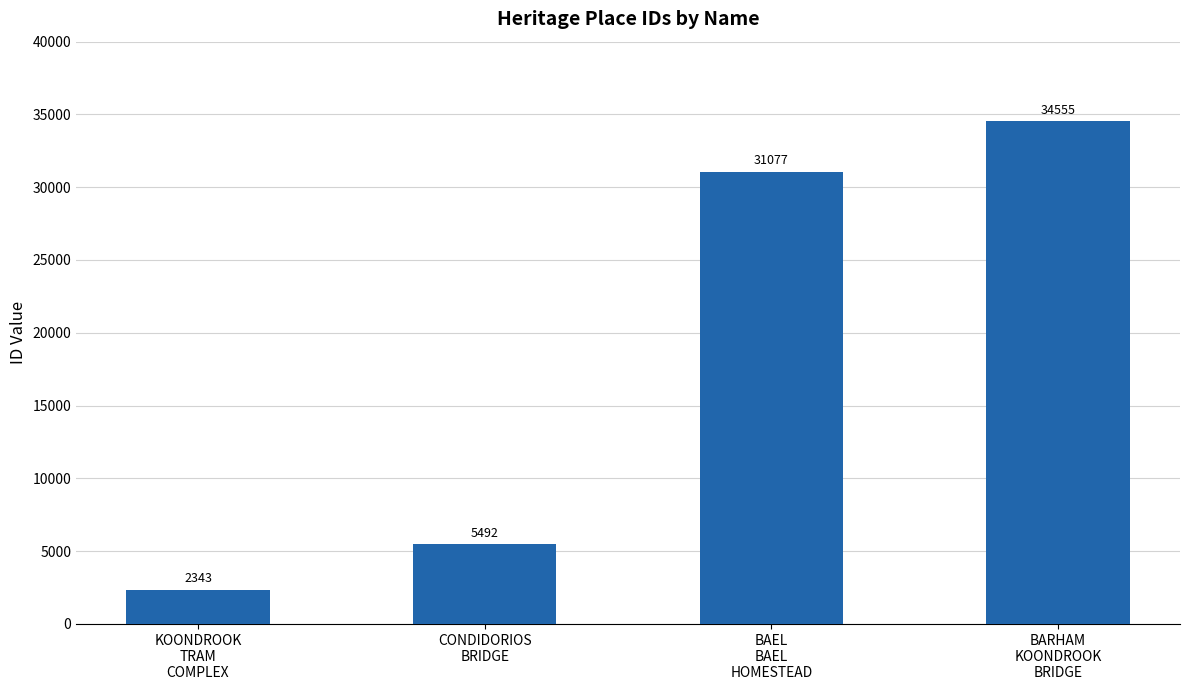

Reading right to left, what are all the values shown in this chart?

34555	31077	5492	2343